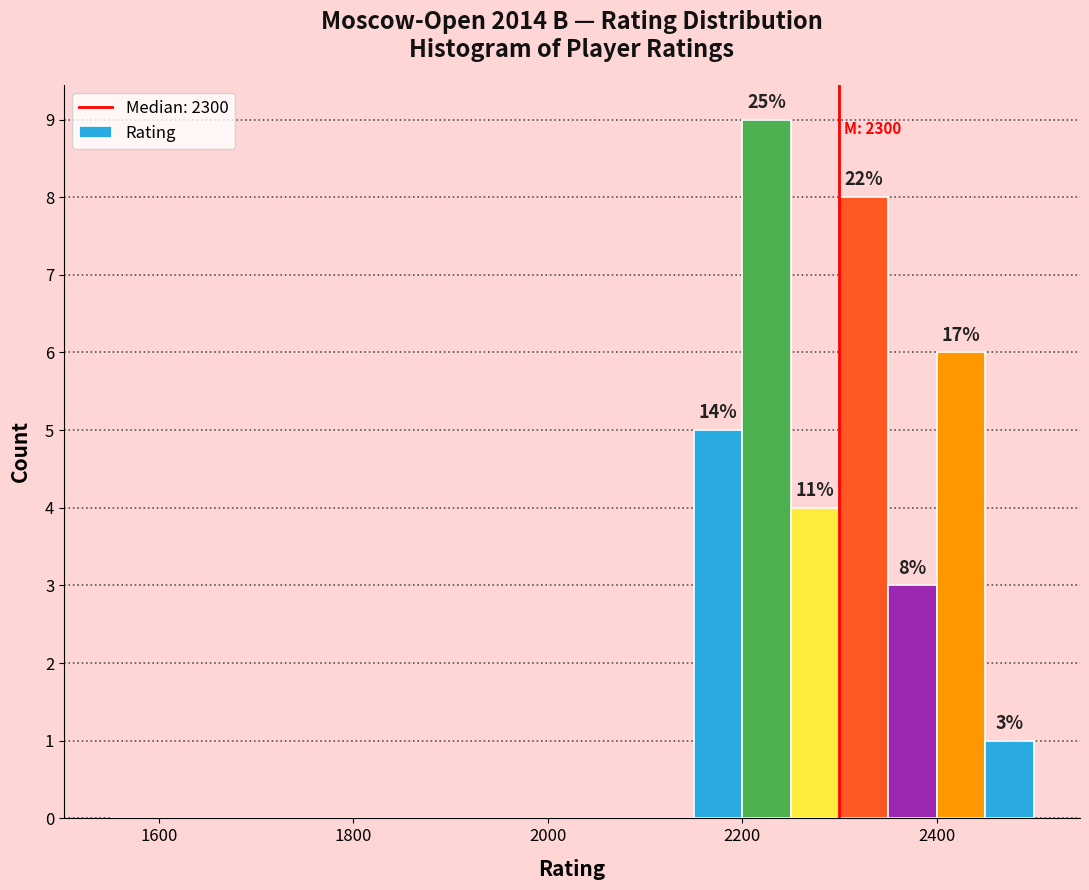

Read against the x-axis, roughly where is the centre of the tallest bar?

2220